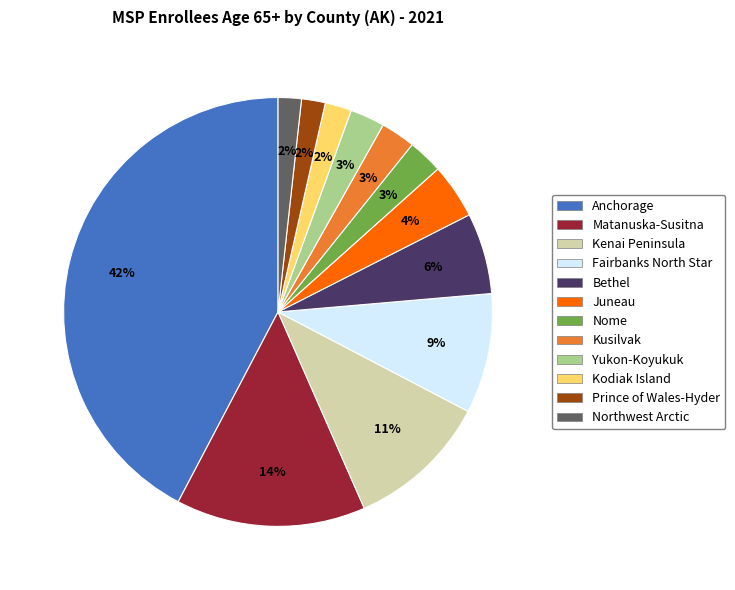

True or false: Anchorage accounts for 42% of the total.

True